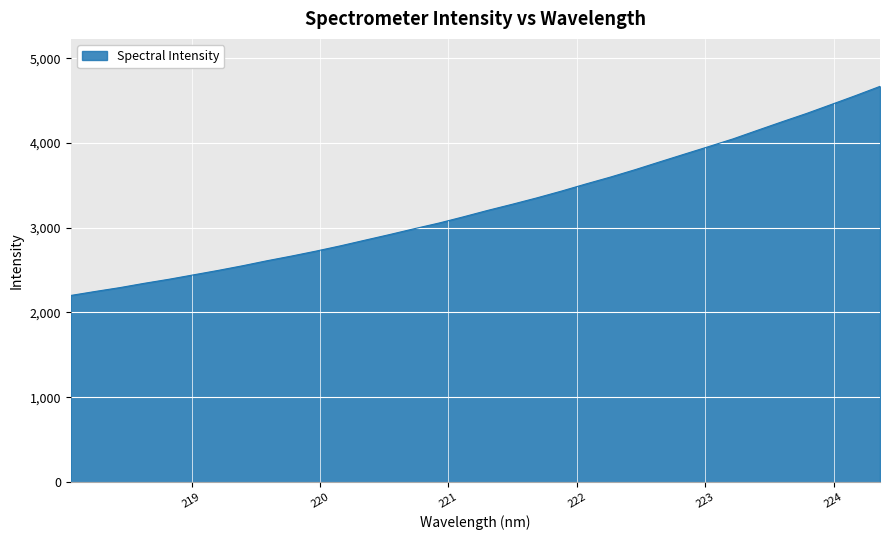

What is the smallest value displayed?

2200.2